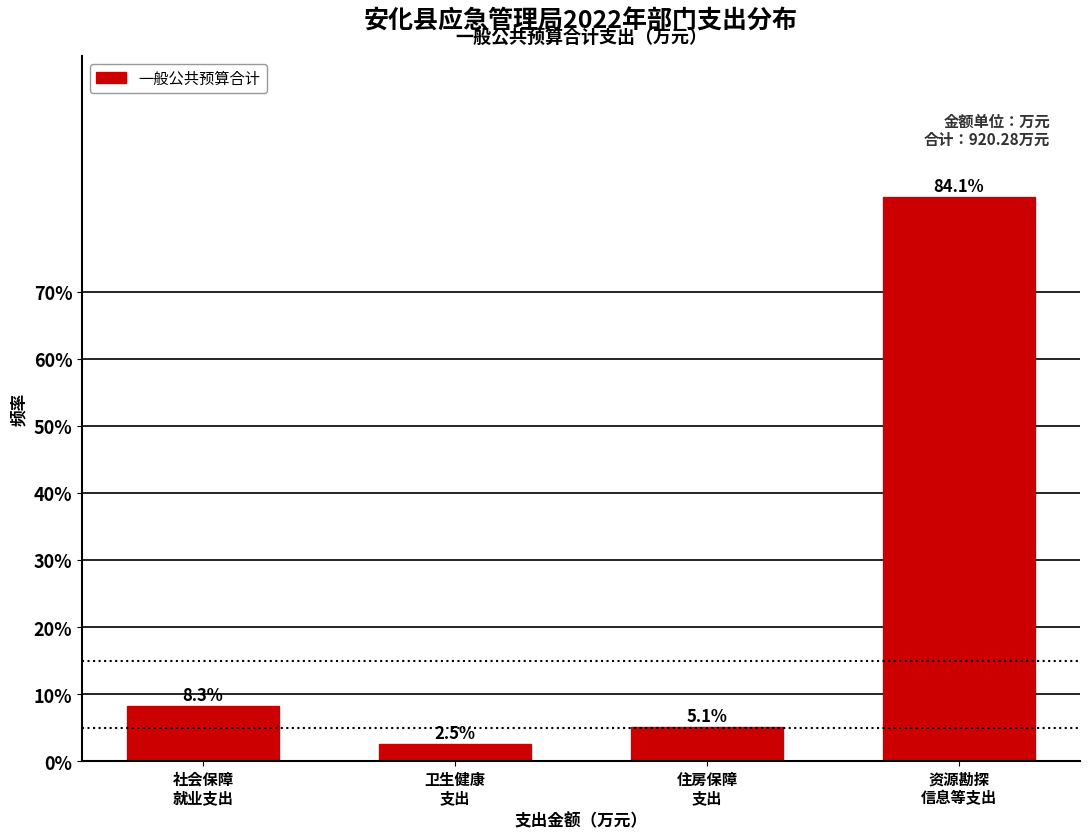

Reading left to right, transcribe all the data shown in this chart.

8.3	2.5	5.1	84.1